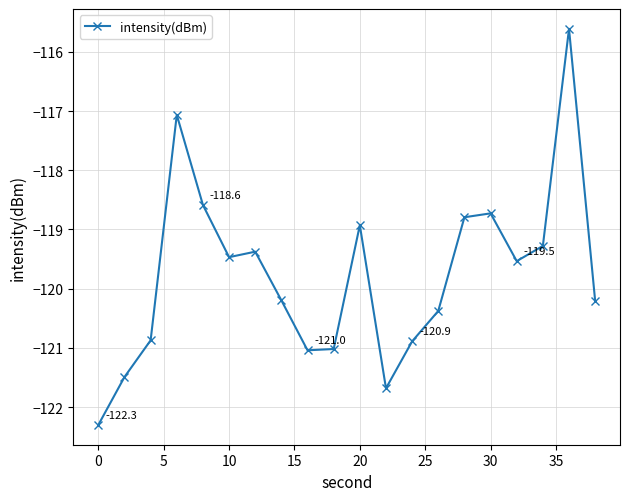

What is the greatest value displayed?

-115.6